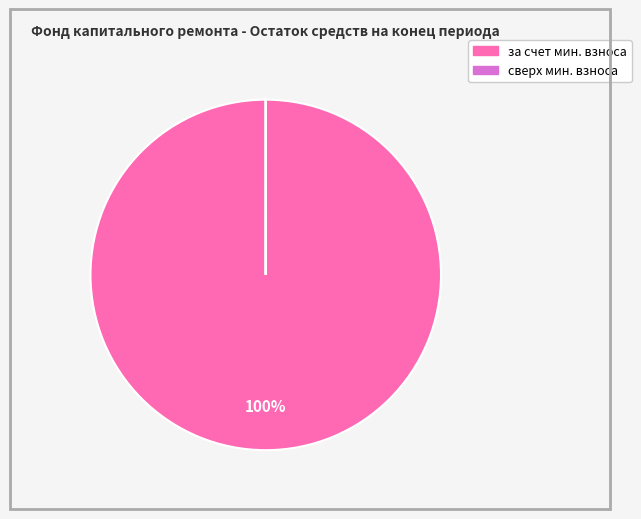

To the nearest percent, what is the average slice percentage?

50%